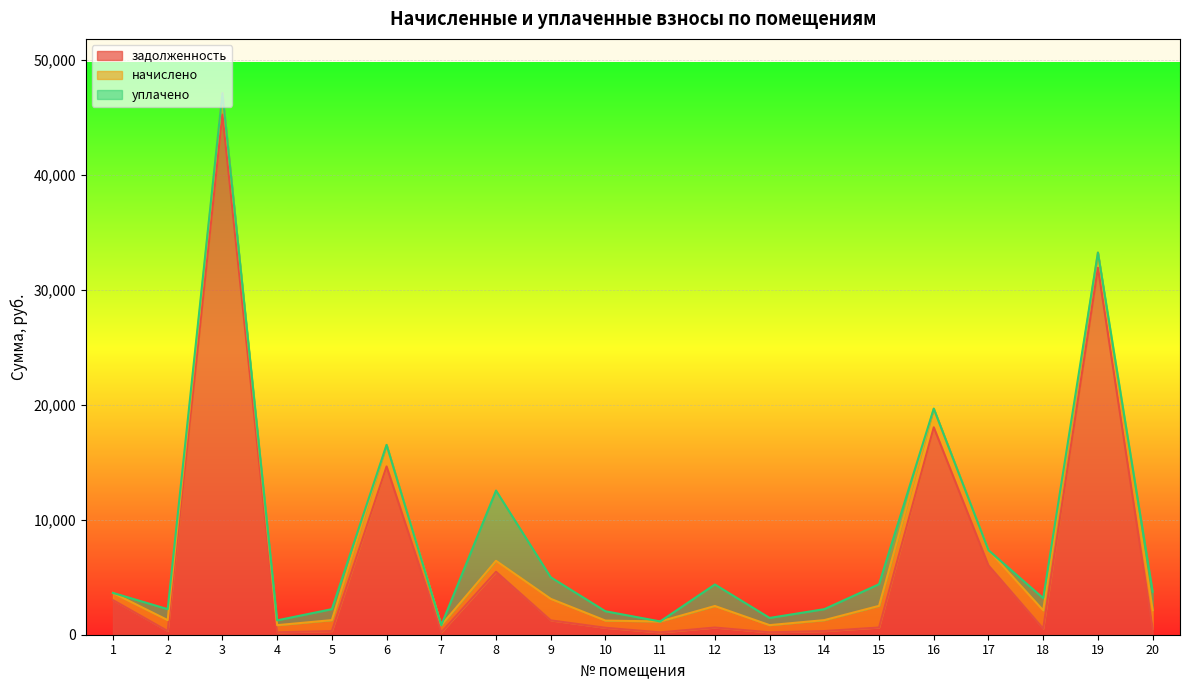

What is the difference between the задолженность values at 19 and 17?

25895.8